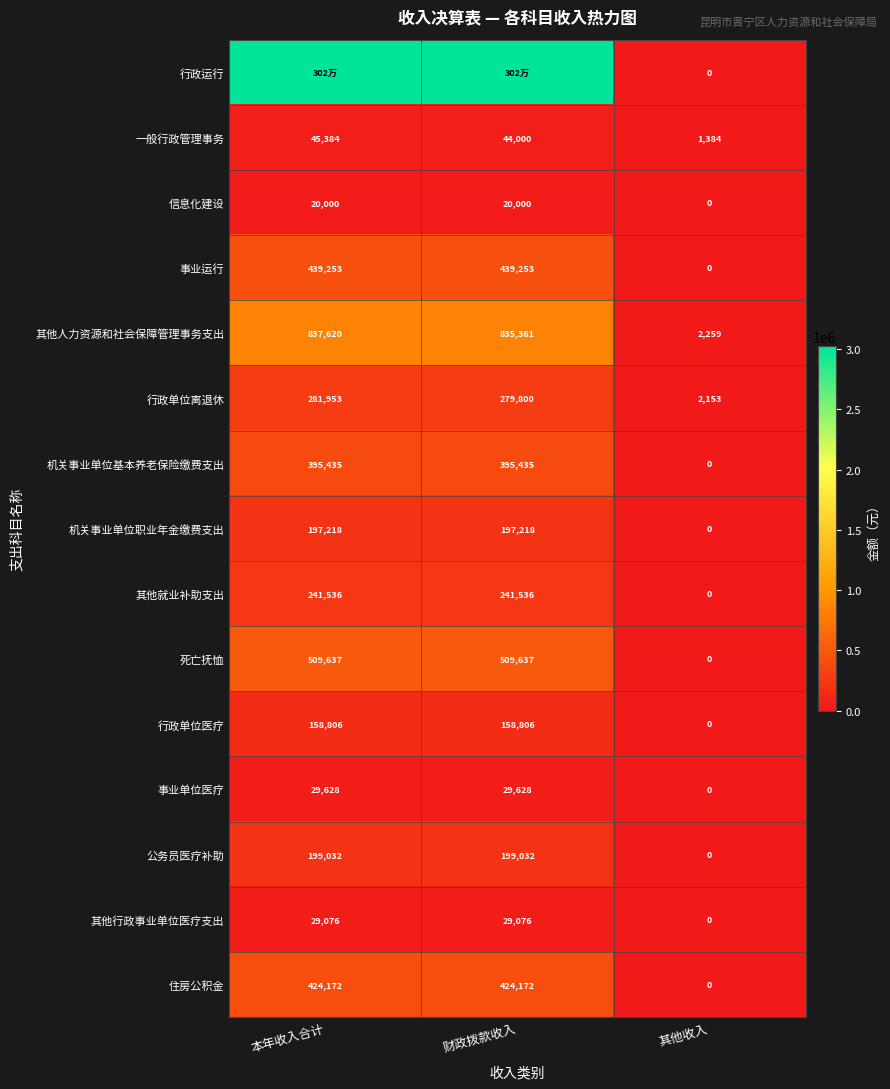

At which label does 其他人力资源和社会保障管理事务支出 reach its peak?

本年收入合计